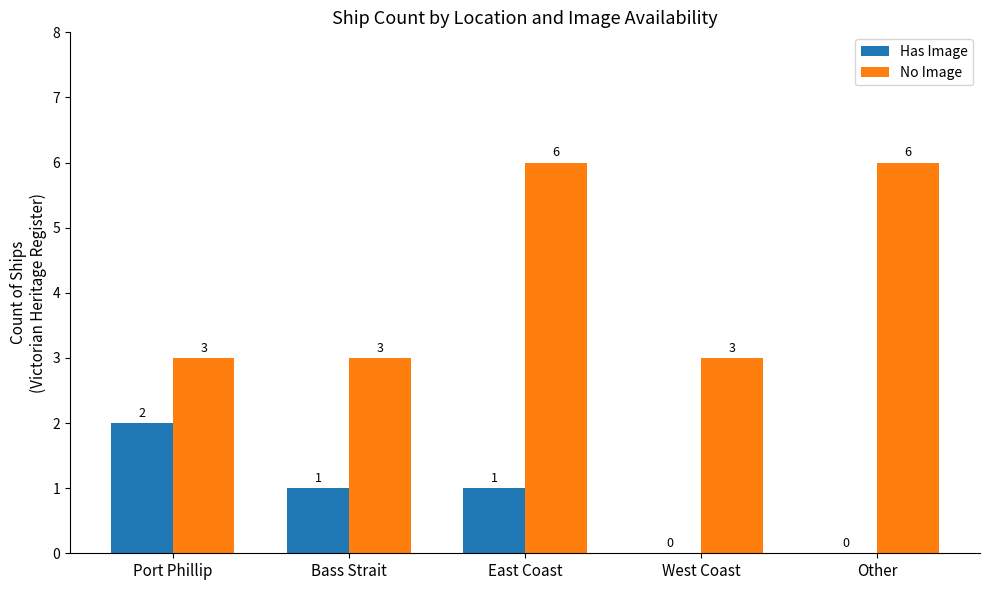

What is the maximum value for No Image?

6